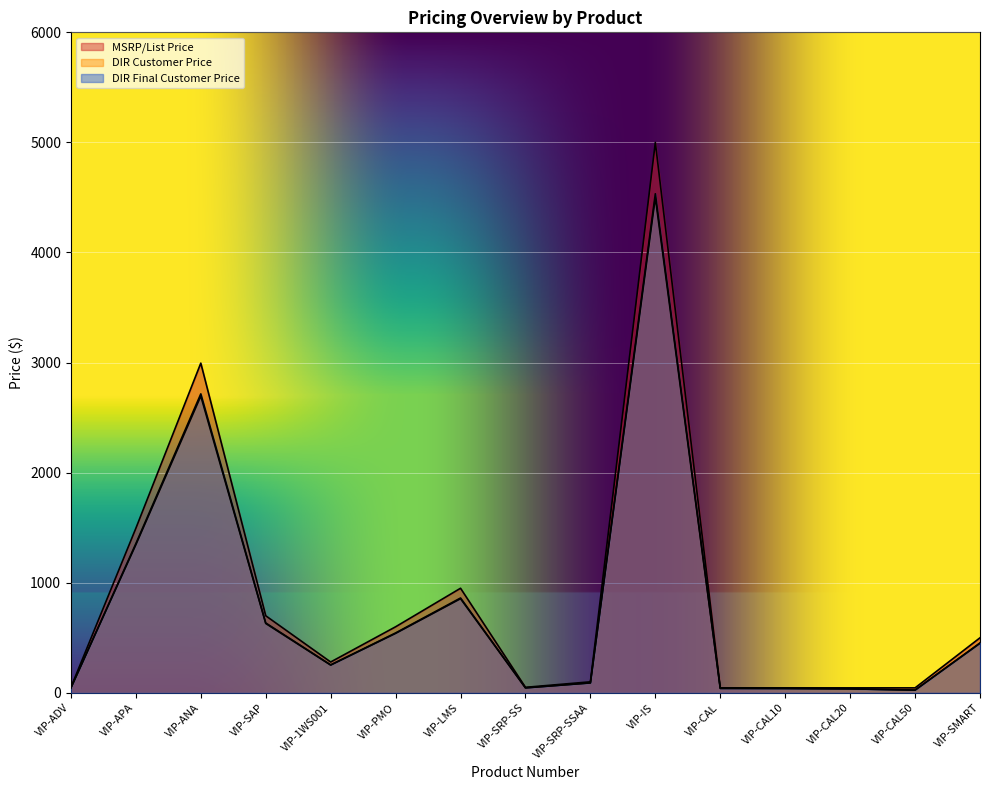

Where is the first local maximum for MSRP/List Price?

VIP-ANA